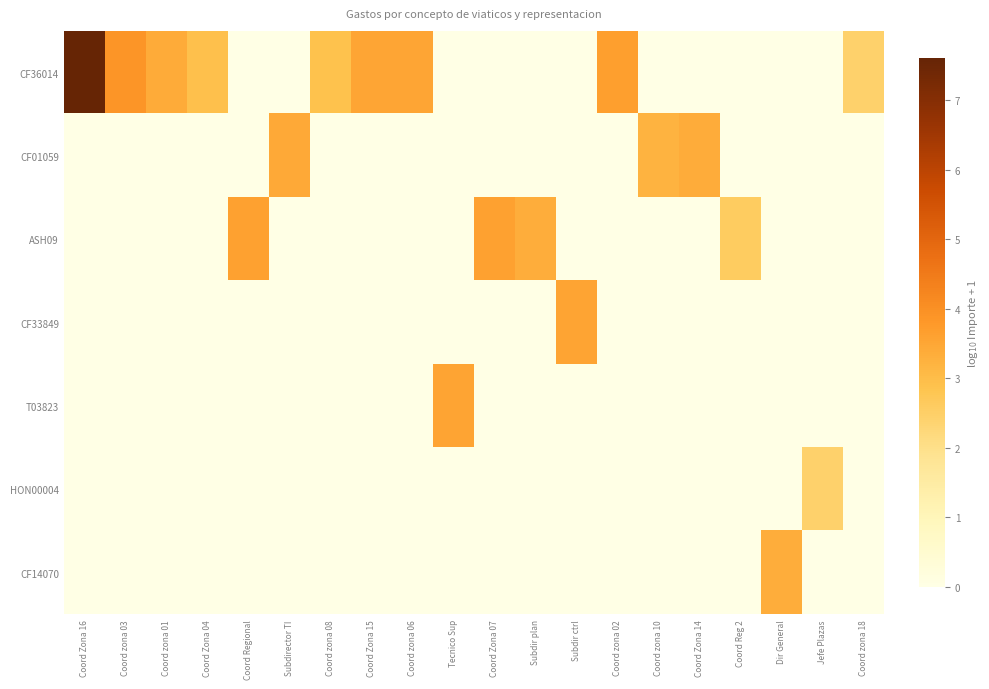

Which label corresponds to the smallest value in the chart?

Coord Regional